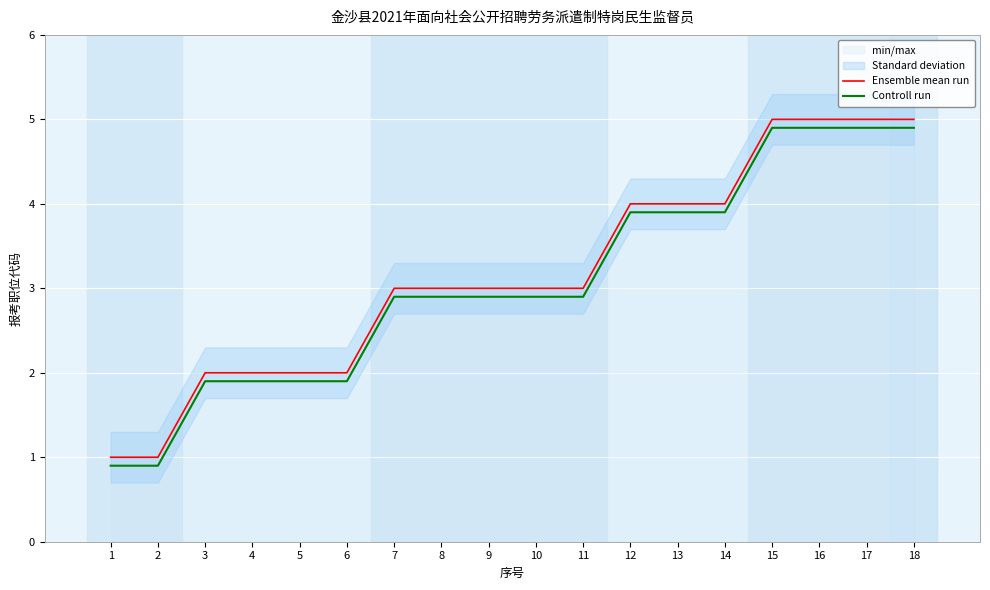

How many data points in Controll run are less than 2?

6